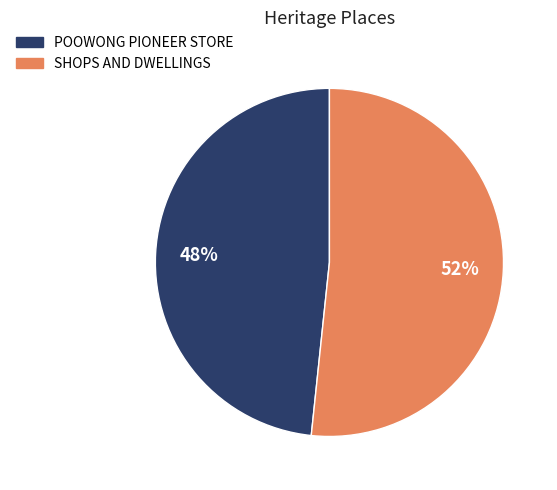

What is the majority slice?

SHOPS AND DWELLINGS